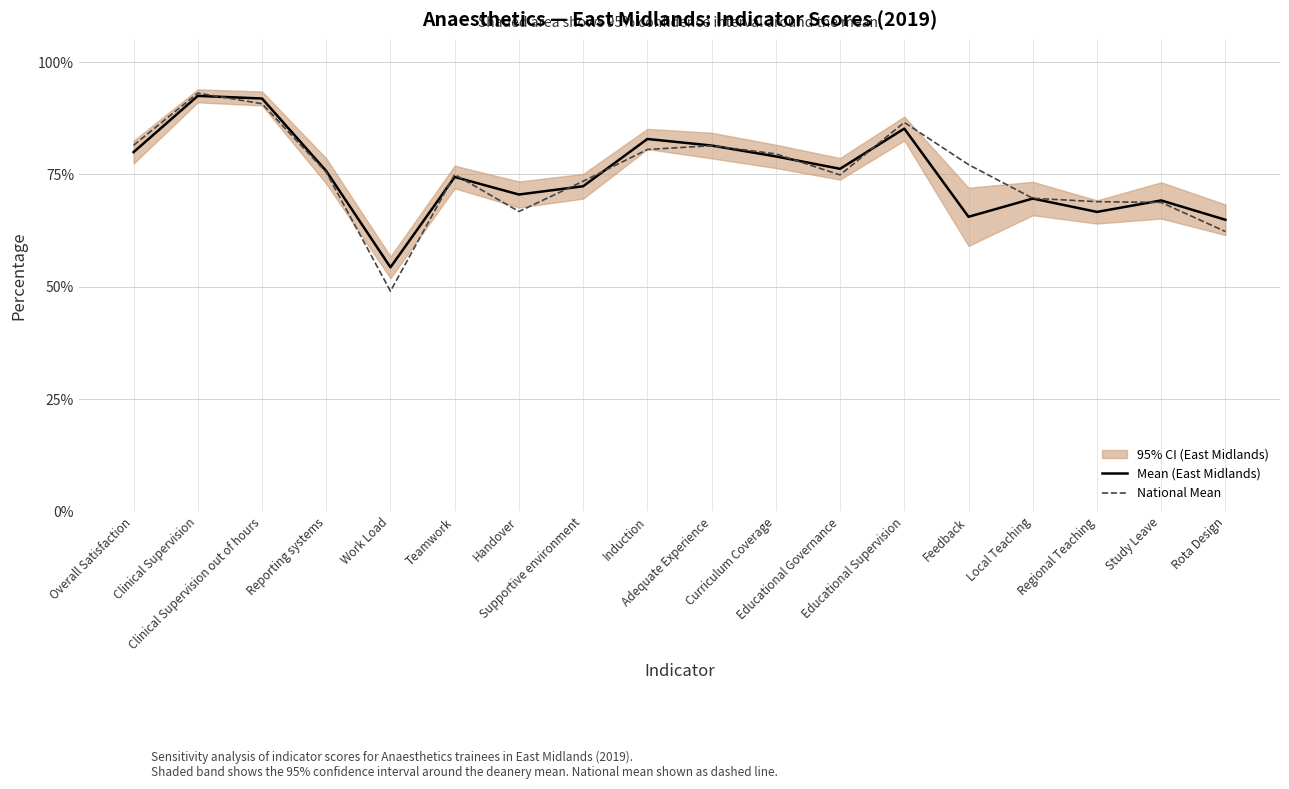

The National Mean series shows 68.7 at Study Leave. True or false?

True